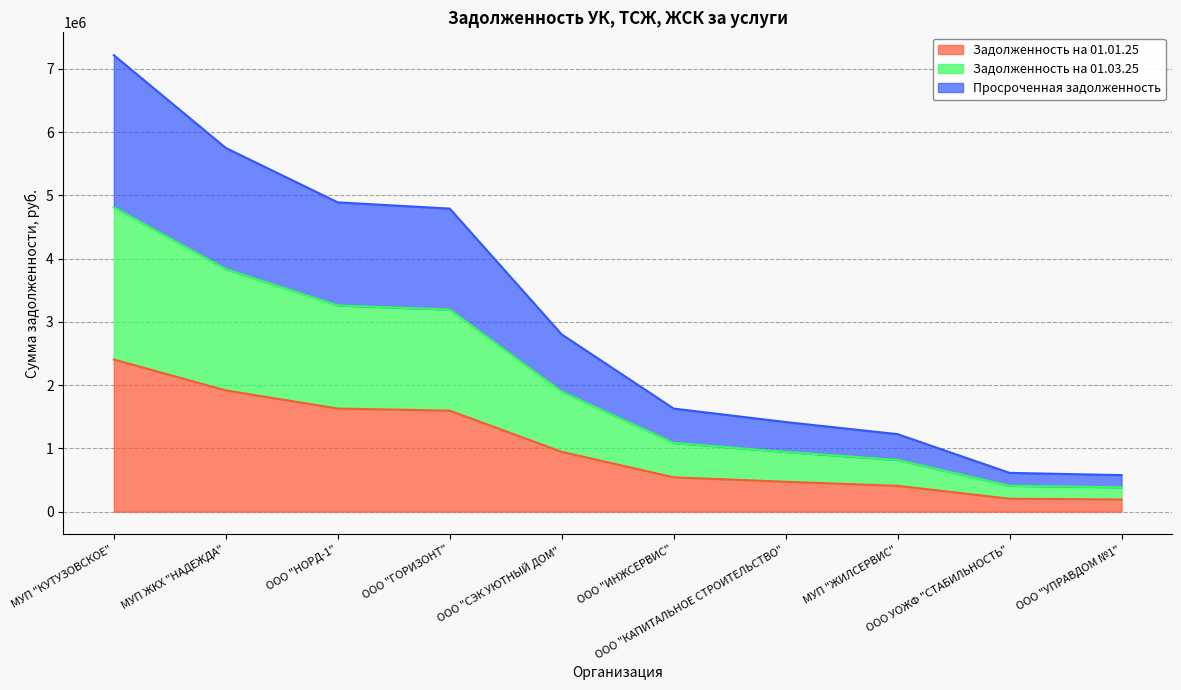

Reading left to right, list all the values displayed in this chart.

Задолженность на 01.01.25: 2406012.9	1916997.7	1630234.2	1597315.7	946269.6	543421.2	472456.6	408619.5	204597.9	192638.9
Задолженность на 01.03.25: 4812025.8	3833995.4	3260468.4	3194631.5	1897512.1	1086842.5	944913.3	817239.1	409195.7	385277.8
Просроченная задолженность: 7218038.7	5750993.2	4890702.6	4791947.2	2802897.1	1630263.7	1417369.9	1225858.6	613793.6	577916.6